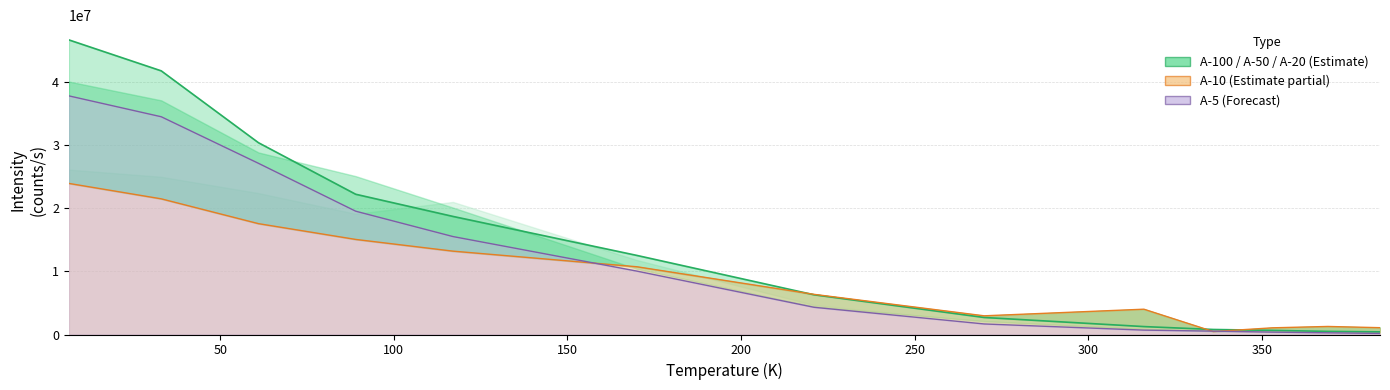

List the series in order of their peak value, highest first.

A-20 (line), A-5 (line), A-10 (line)